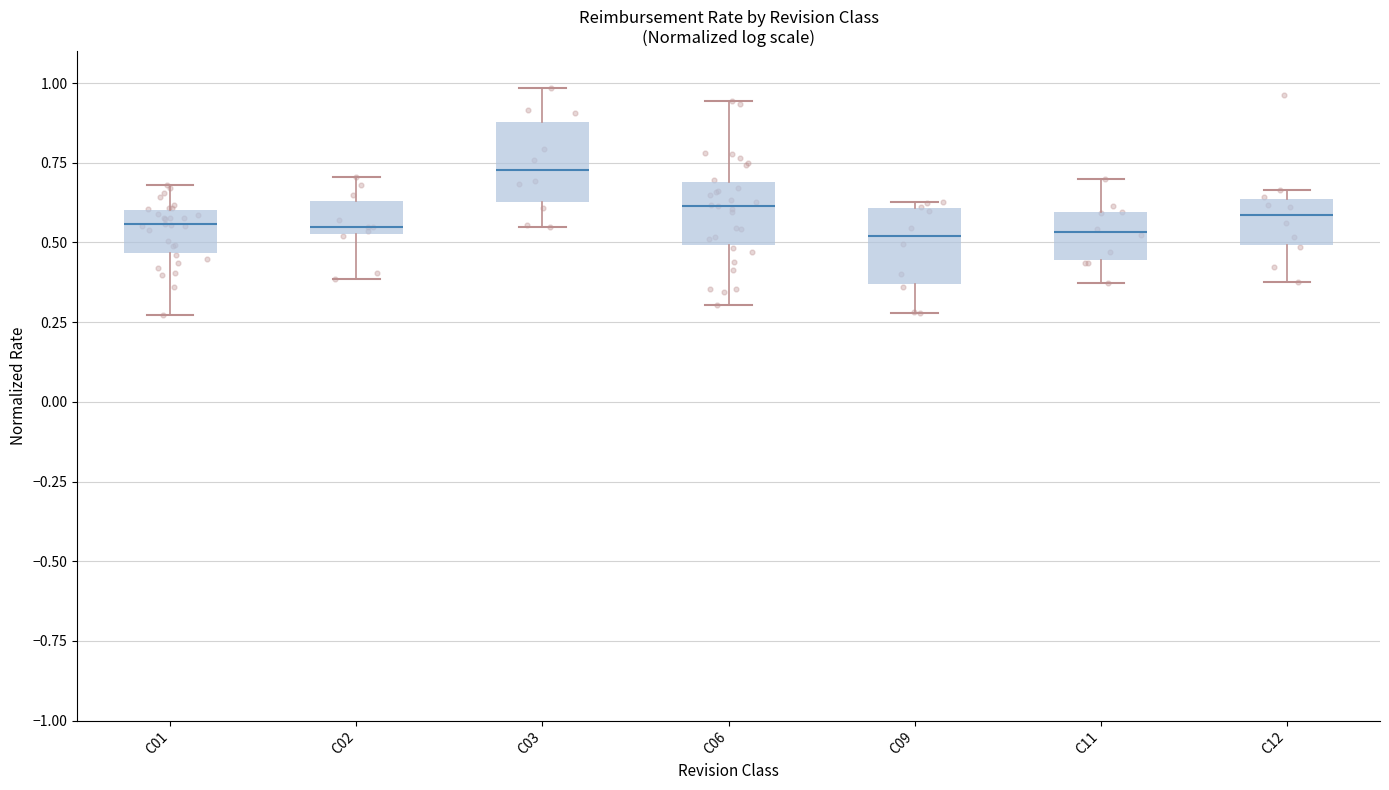

Where does the upper whisker of the box for C03 end on the y-axis? The values are not printed on the chart, so give them approximately, as read against the axis.

1.00